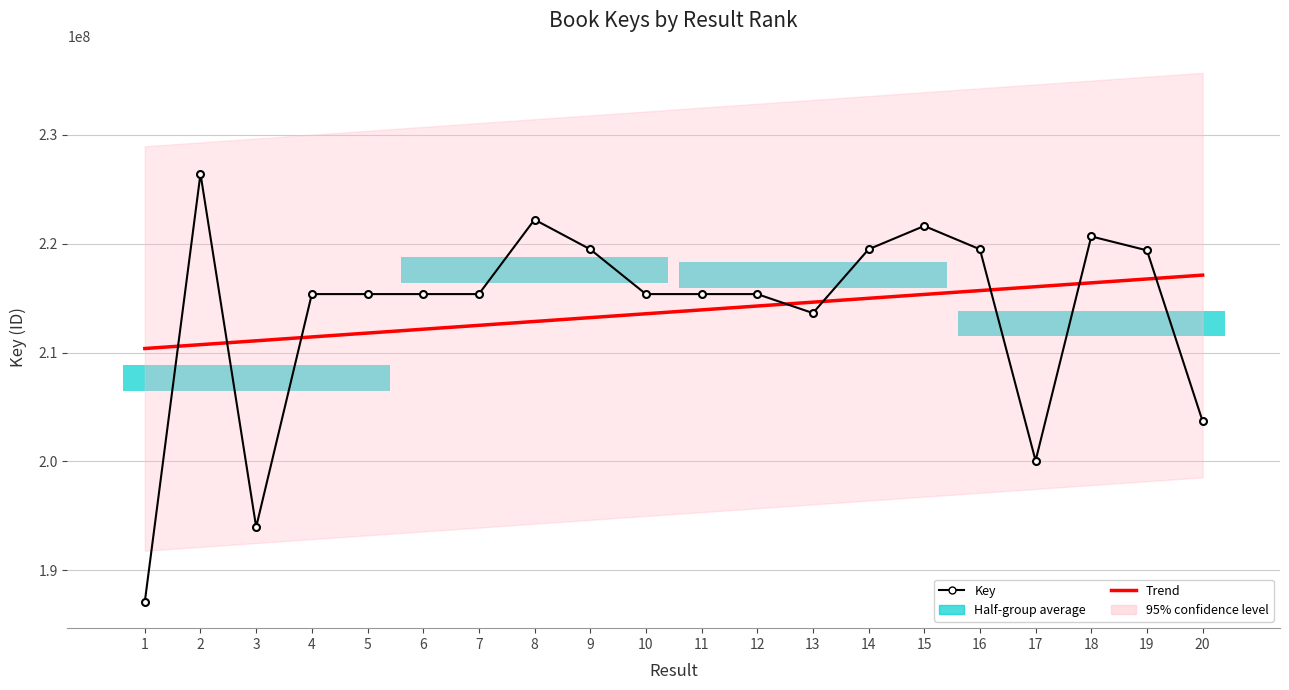

How many points are higher than both their immediate neighbors (excluding endpoints)?

6